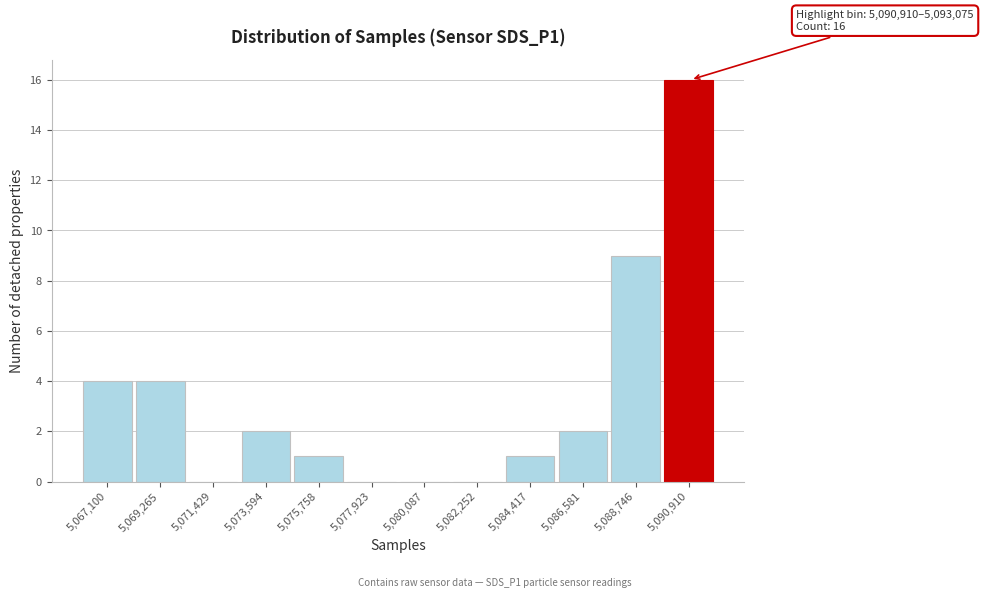

Reading left to right, what are all the values shown in this chart?

5,067,100=4	5,069,265=4	5,071,429=0	5,073,594=2	5,075,758=1	5,077,923=0	5,080,087=0	5,082,252=0	5,084,417=1	5,086,581=2	5,088,746=9	5,090,910=16